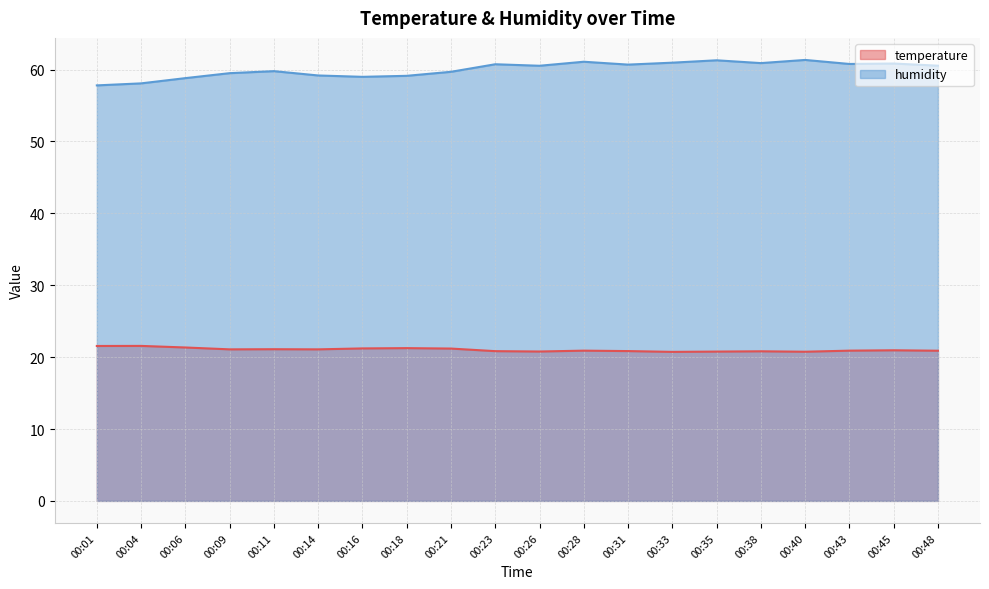

The humidity series shows 26.9 at 00:28. True or false?

False